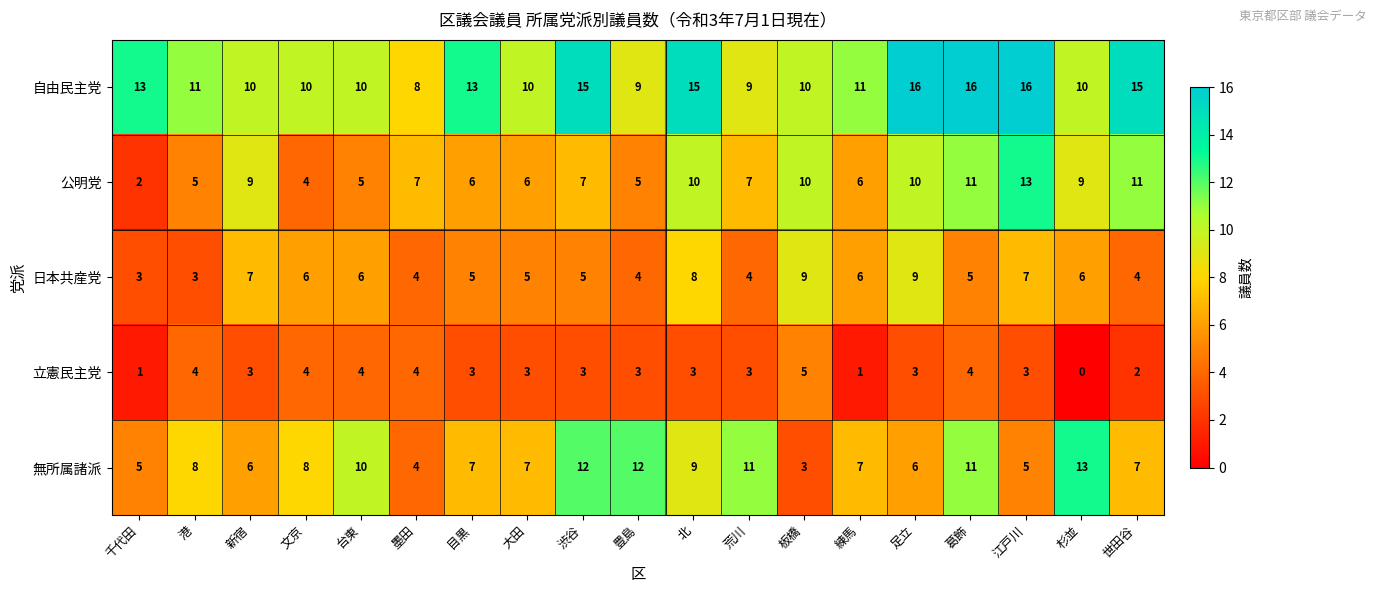

What is the spread (max minus min) of values at 世田谷?

13